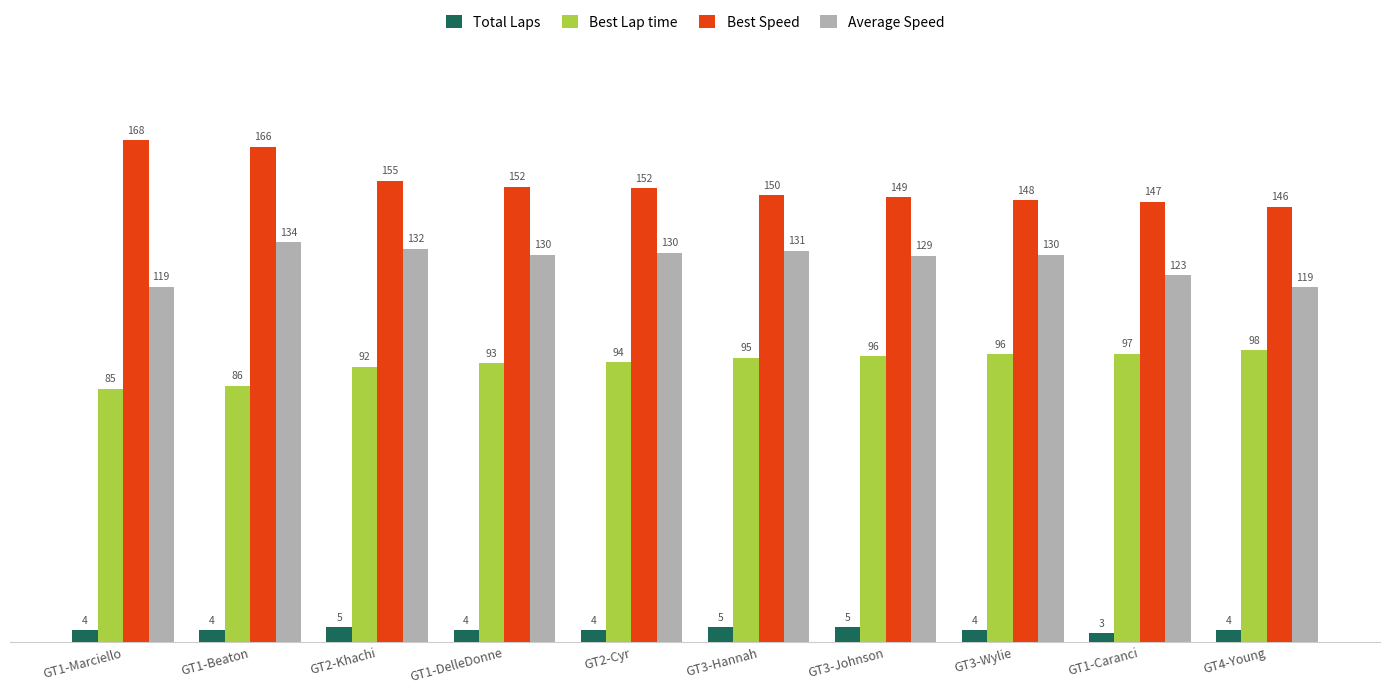

The value of Best Lap time at GT3-Johnson is 95.7. True or false?

True